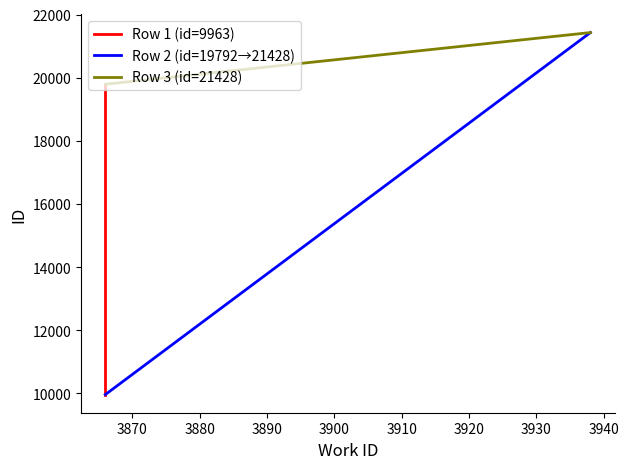

Is this an area chart (filled region under the line)?

No